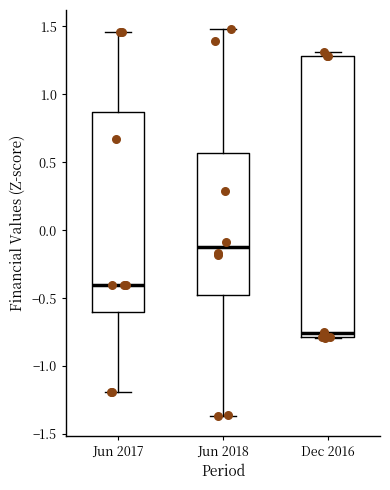

Where is the lower edge of the box for Dec 2016 on the y-axis? The values are not printed on the chart, so give them approximately, as read against the axis.

-0.80